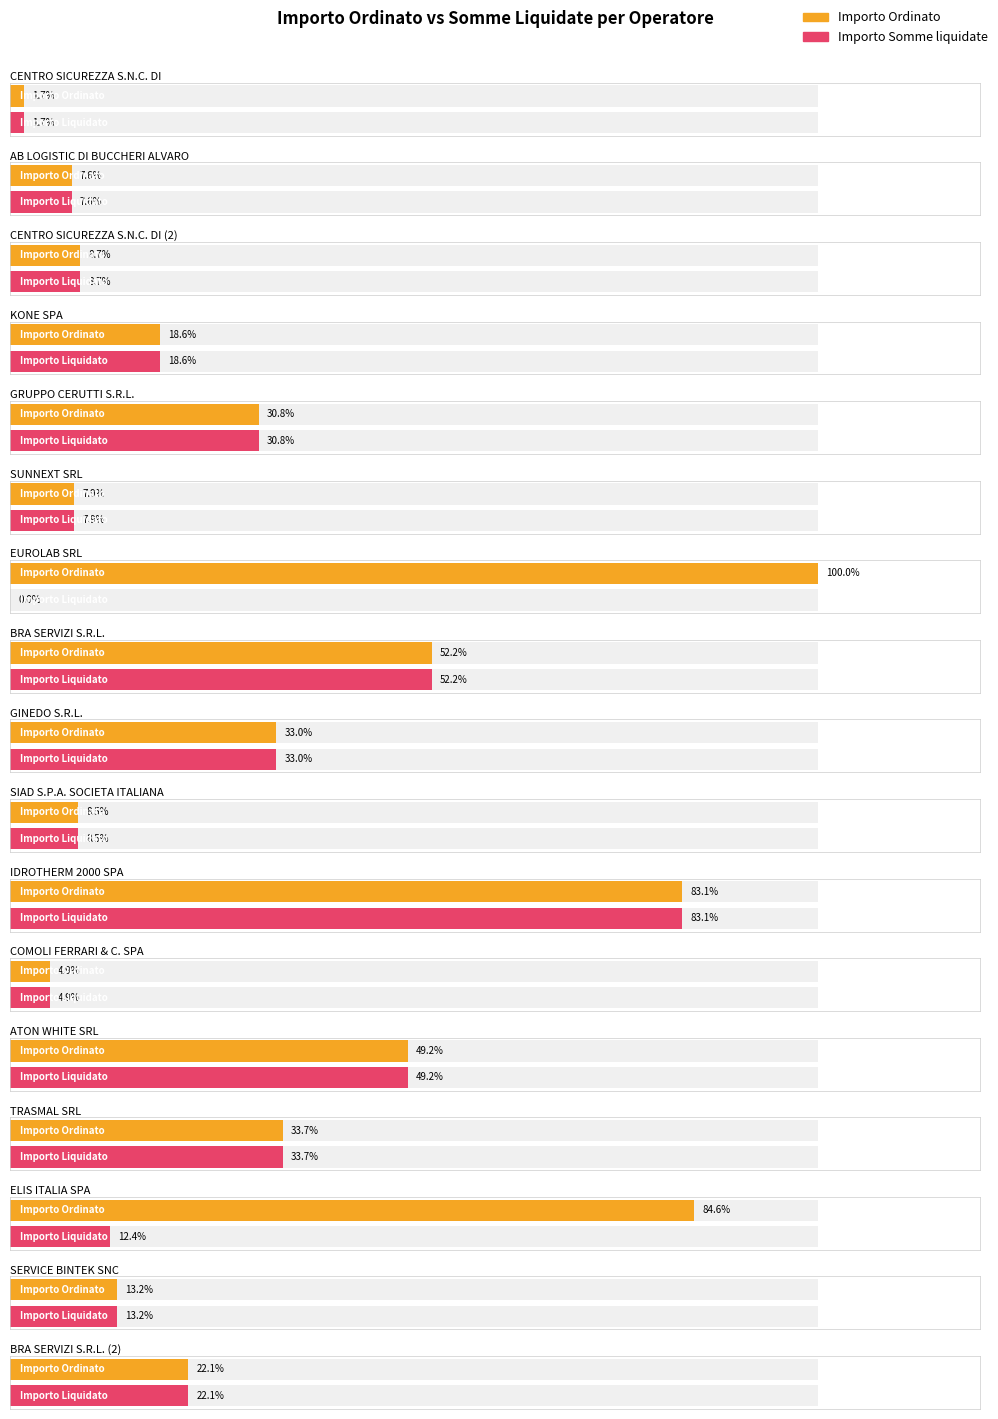

What is the difference between the Importo Somme liquidate values at ATON WHITE SRL and SUNNEXT SRL?

1880.0